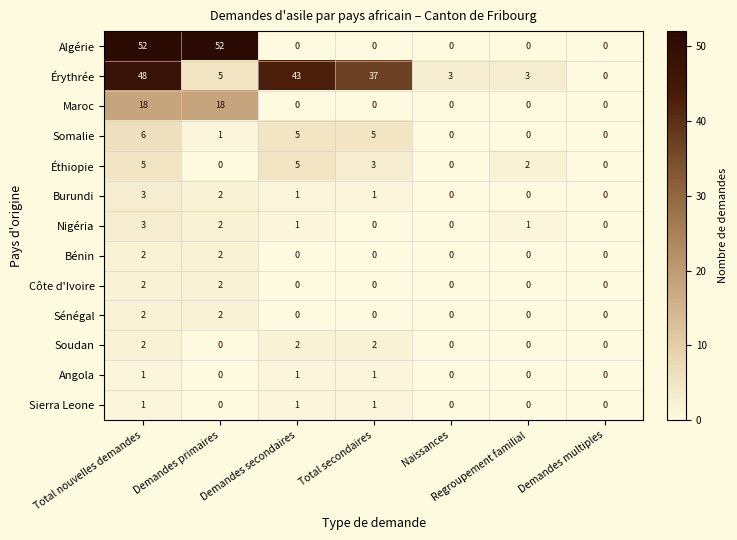

What is the difference between the Éthiopie values at Total nouvelles demandes and Demandes primaires?

5